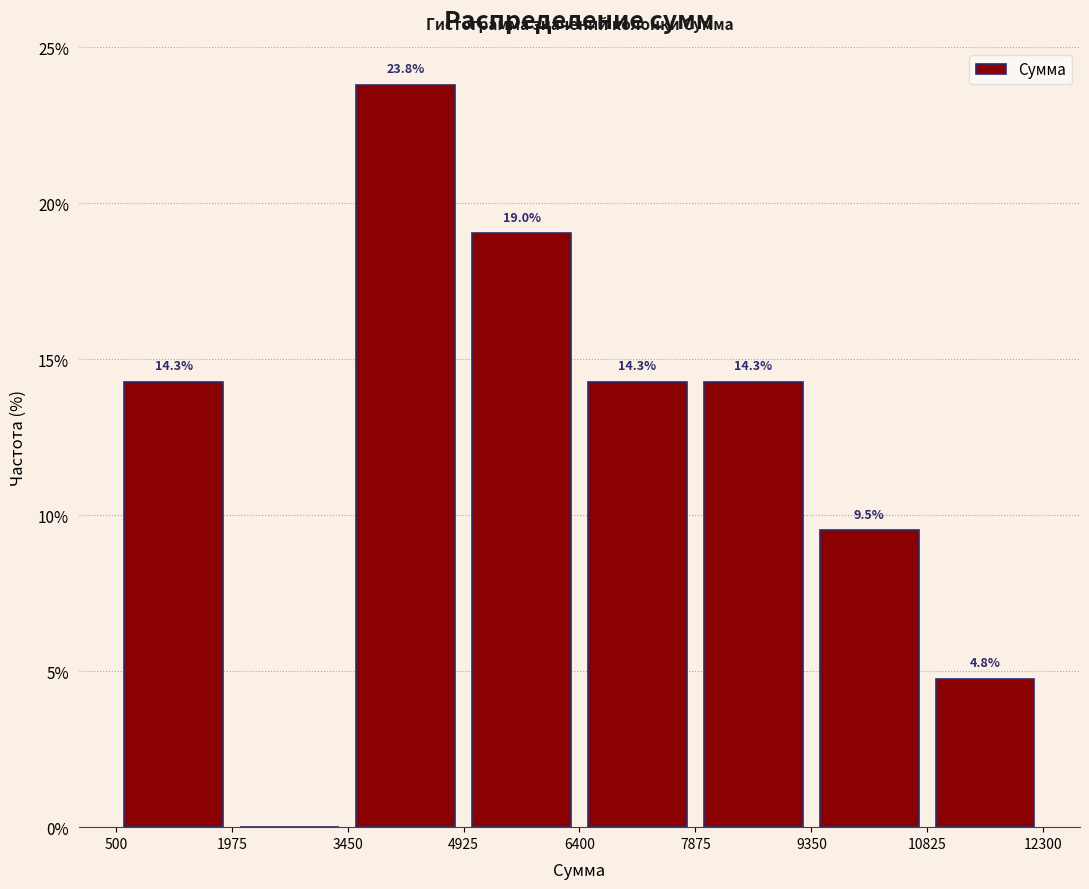

Over which range of the x-axis is the bar tallest?

3450 to 4925